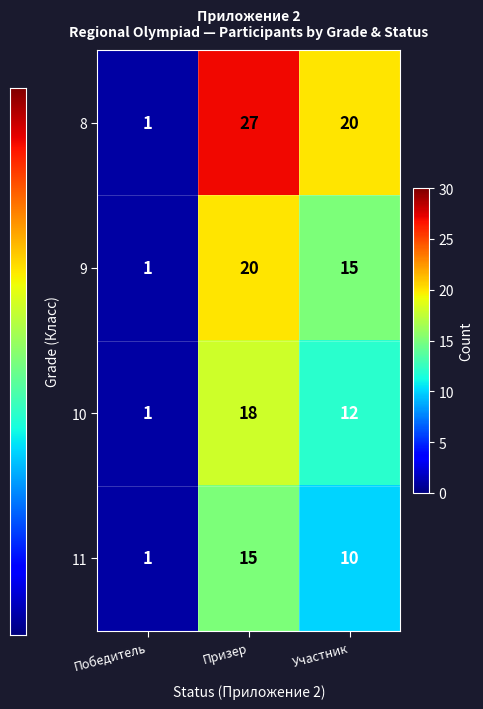

Read the 10 value at Участник, to the nearest 10.

10